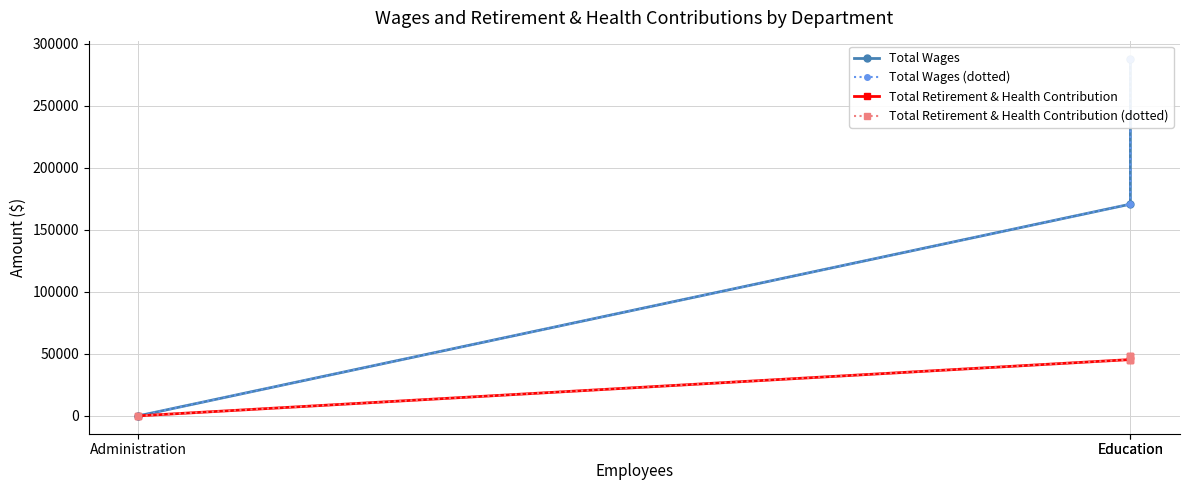

What are all the series names shown in the legend?

Total Wages, Total Wages (dotted), Total Retirement & Health Contribution, Total Retirement & Health Contribution (dotted)